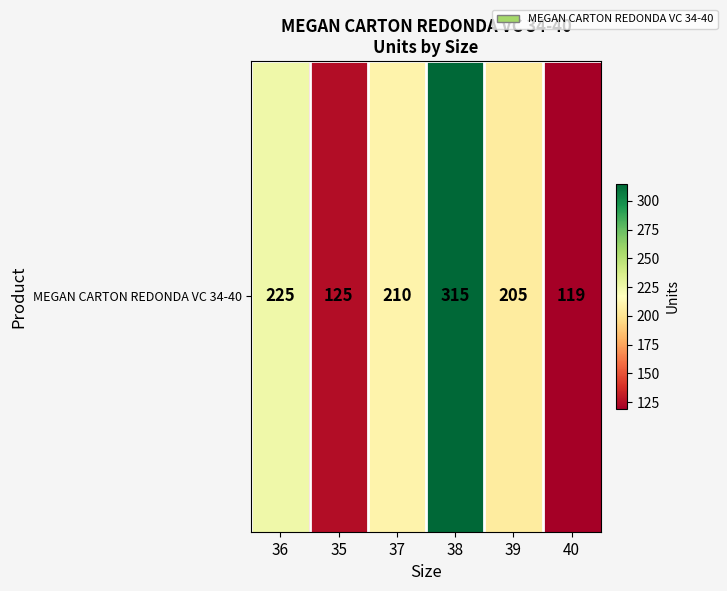

List the labels in order of value, smallest first.

40, 35, 39, 37, 36, 38